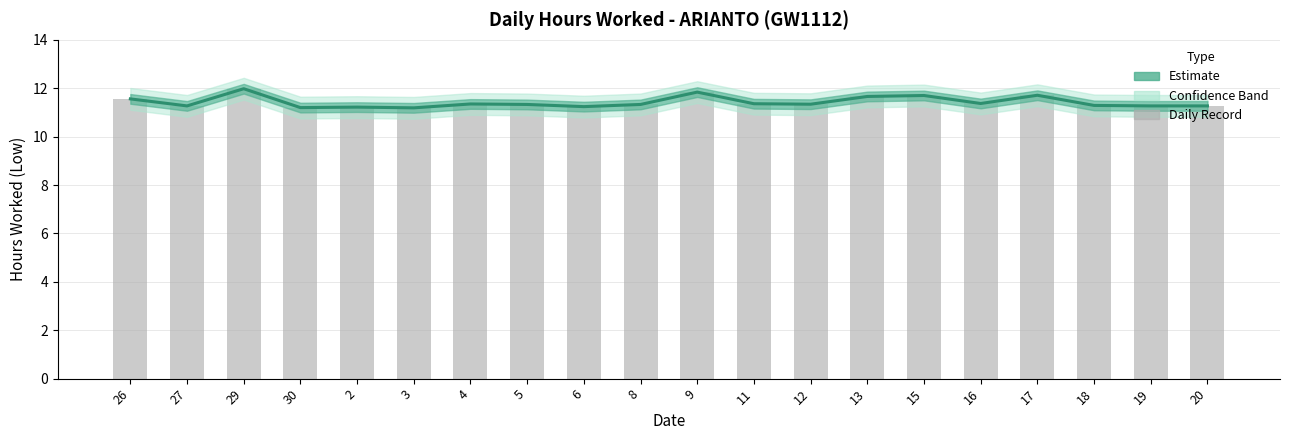

How many bars are there in total?

20